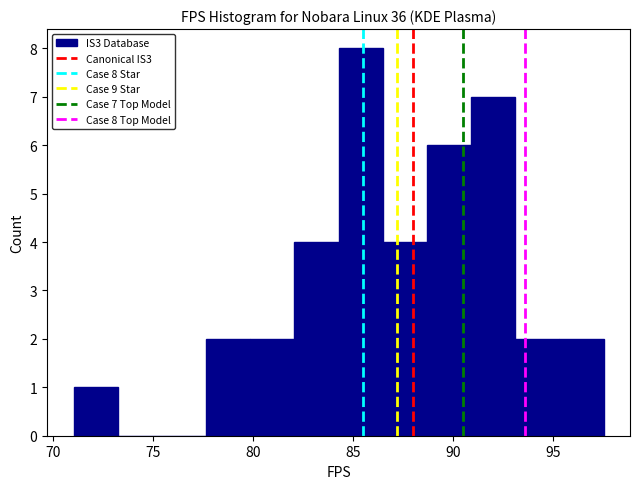

Over which range of the x-axis is the bar tallest?

84.5 to 86.5